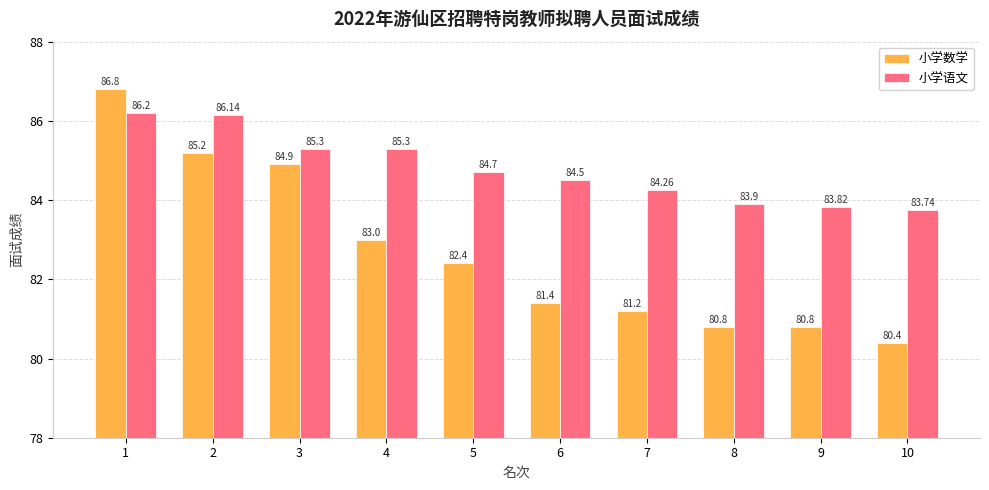

At which label is 小学语文 closest to 84?

8